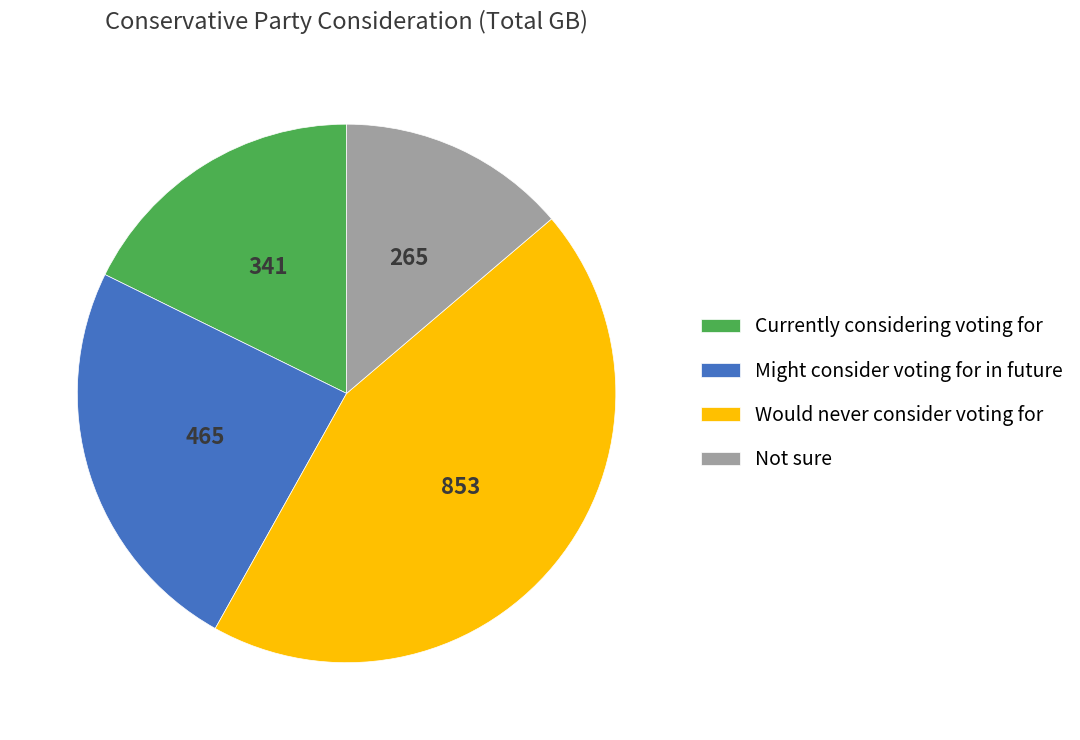

Is there any slice that represents more than half of the pie?

No